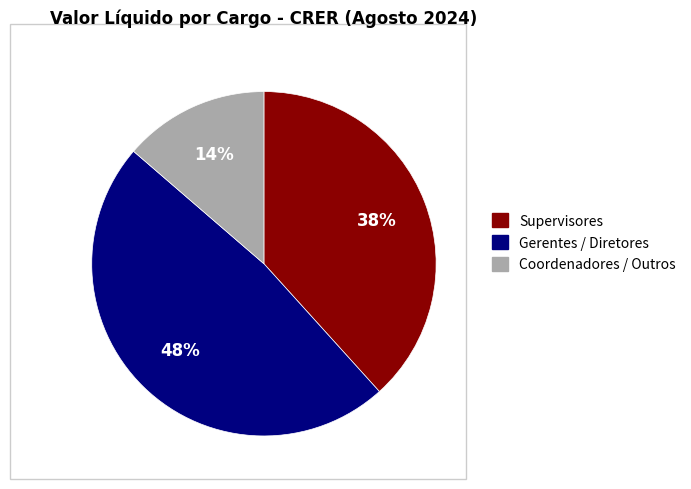

To the nearest percent, what is the difference between the largest and smallest slice percentages?

34%